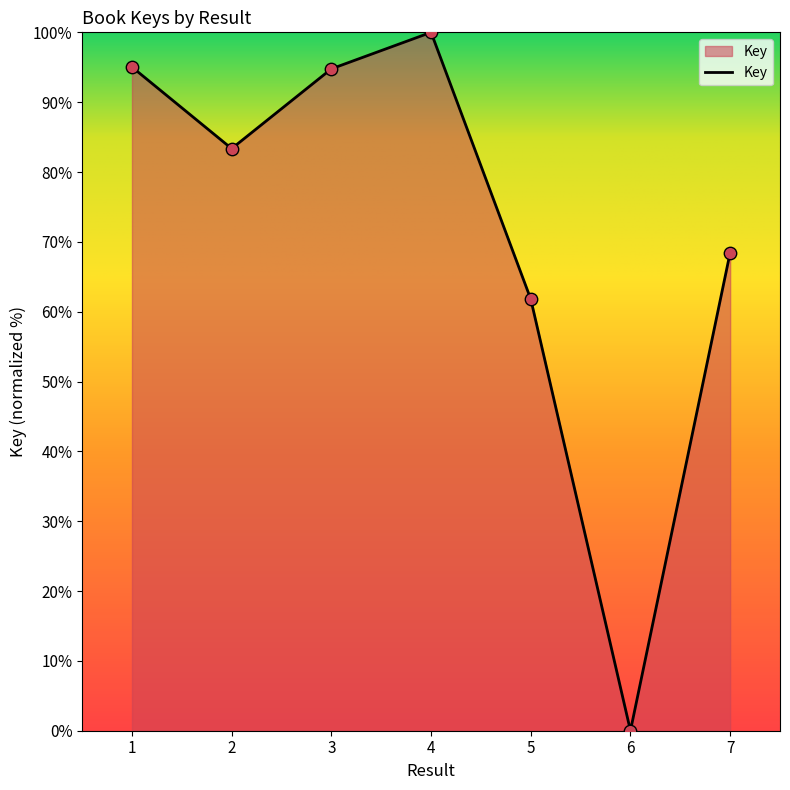

Between 2 and 1, which is larger?

1